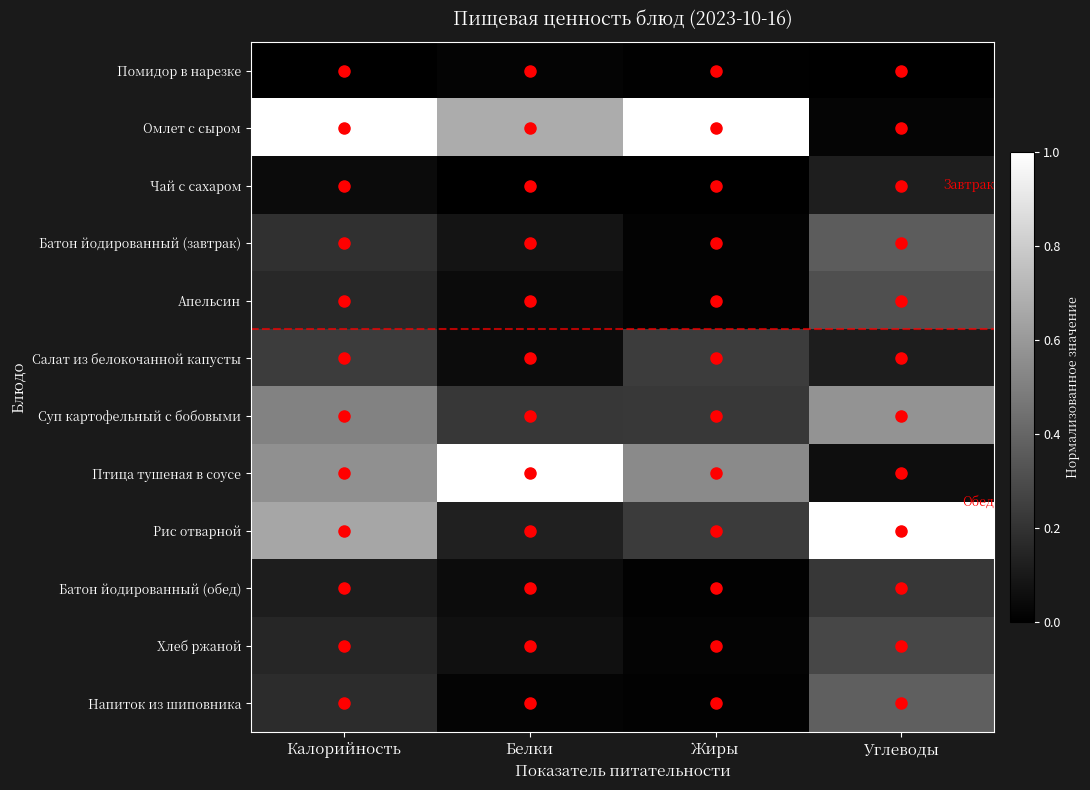

At which category is the sum across all series the highest?

Калорийность